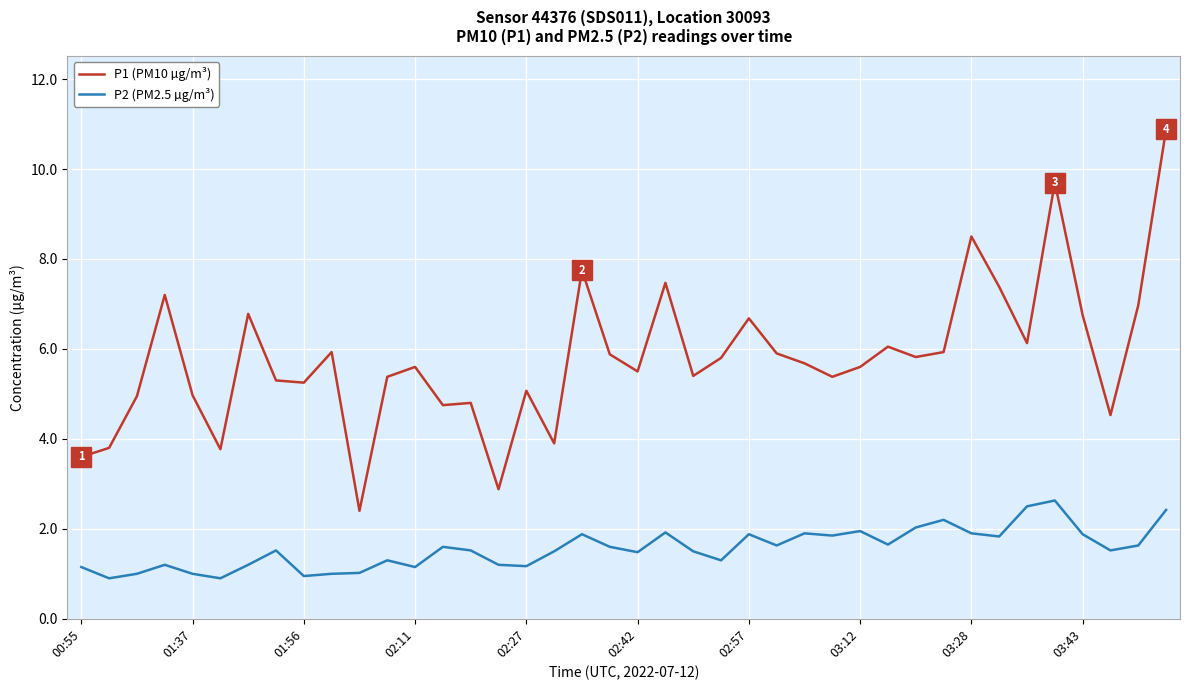

List the series in order of their overall mean, lowest first.

P2 (PM2.5 µg/m³), P1 (PM10 µg/m³)